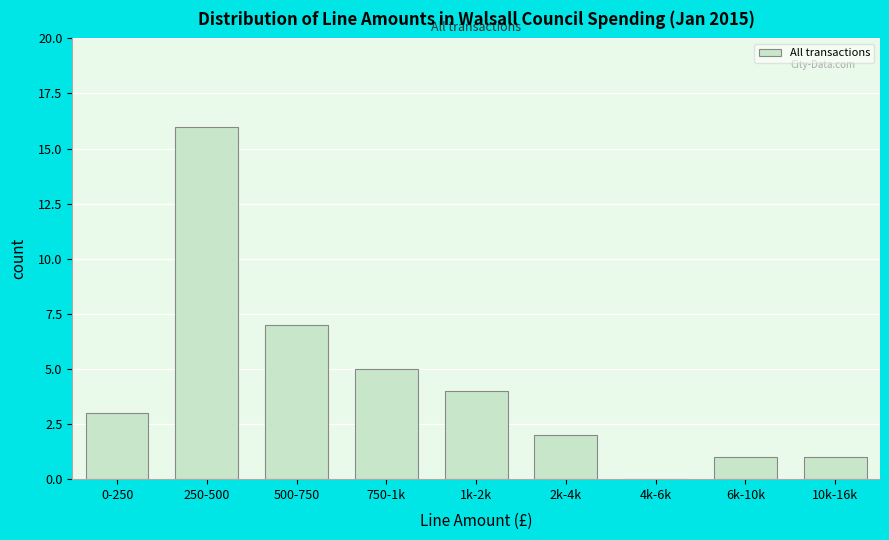

Reading left to right, transcribe all the data shown in this chart.

0-250=3	250-500=16	500-750=7	750-1k=5	1k-2k=4	2k-4k=2	4k-6k=0	6k-10k=1	10k-16k=1